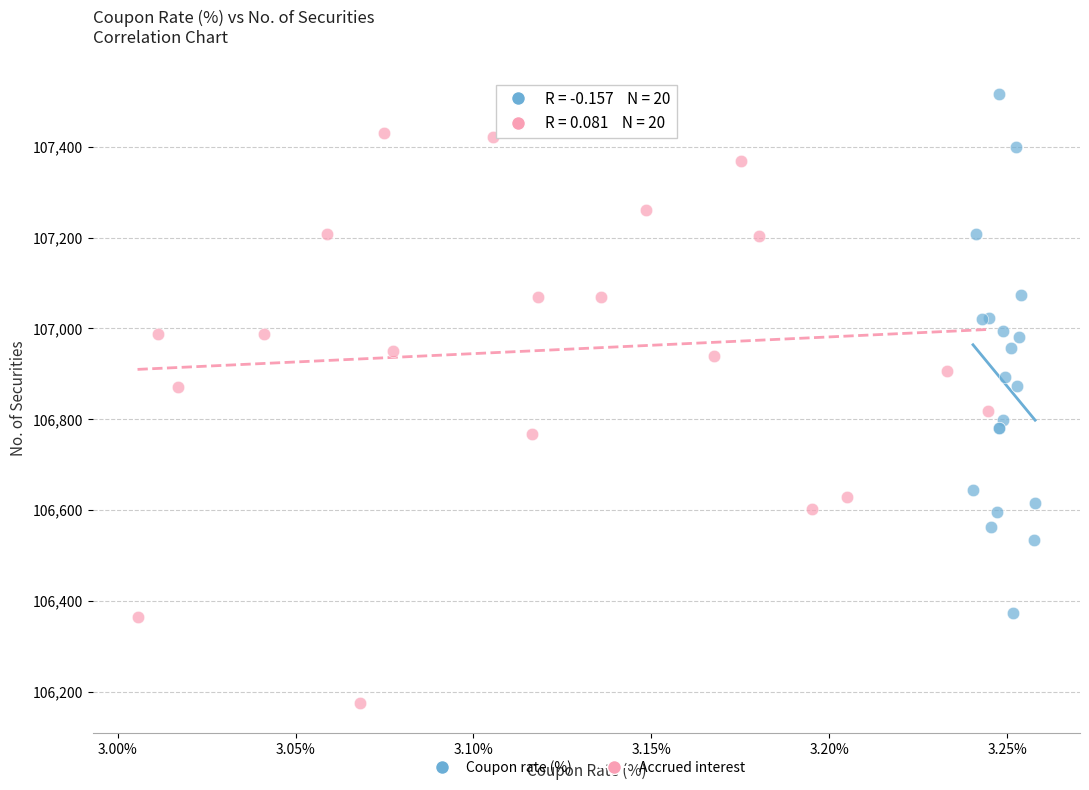

What are all the series names shown in the legend?

Coupon rate (%), Accrued interest